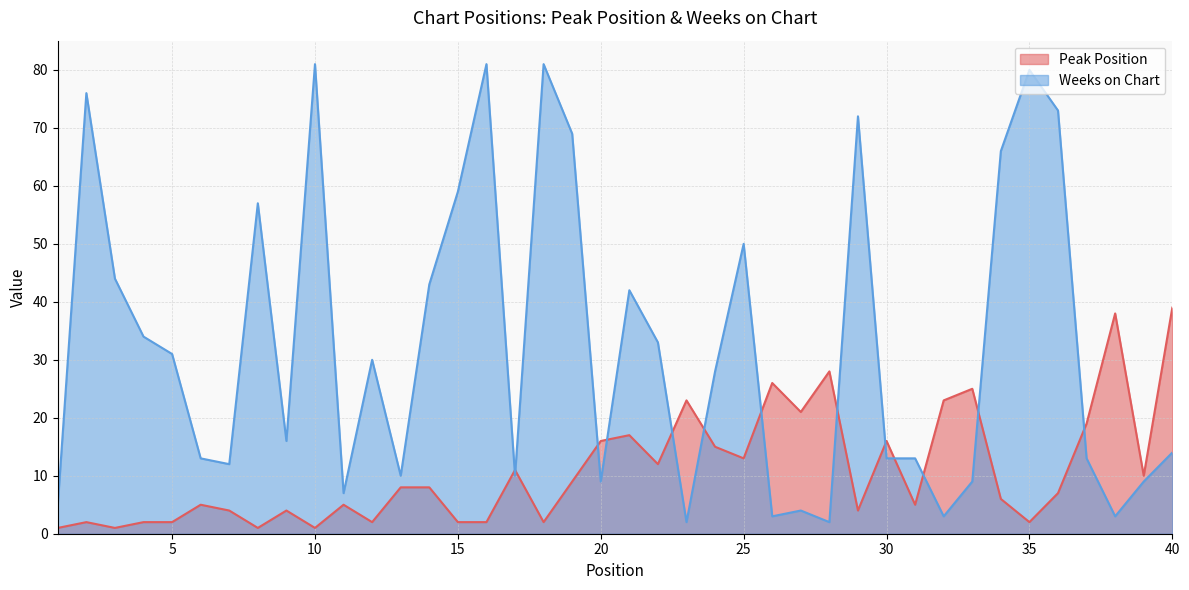

How many times do Weeks on Chart and Peak Position cross each other?

13